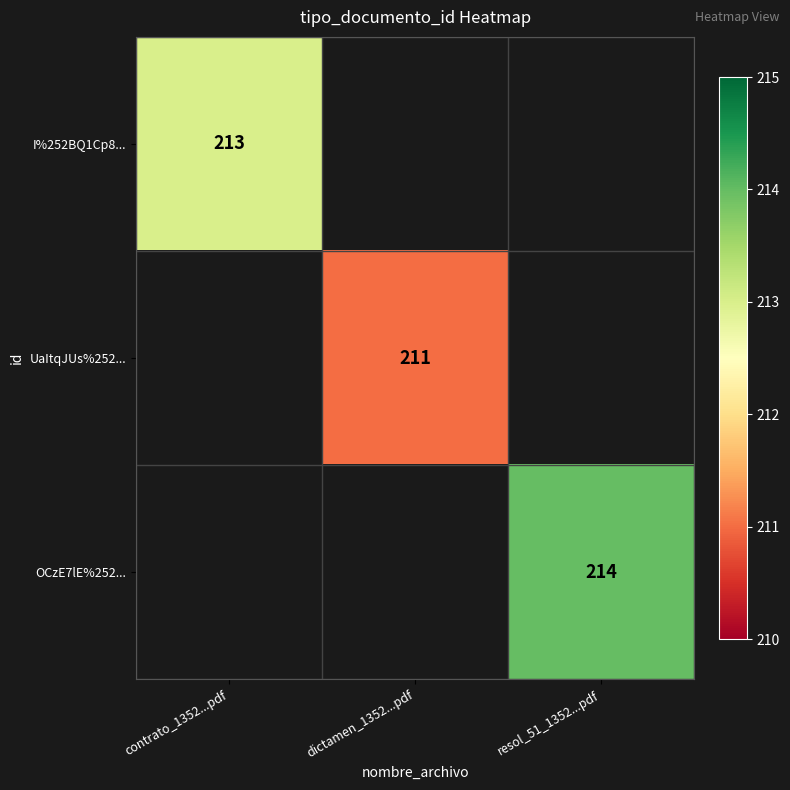

True or false: UaItqJUs%252... has a value of 211 at dictamen_1352...pdf.

True